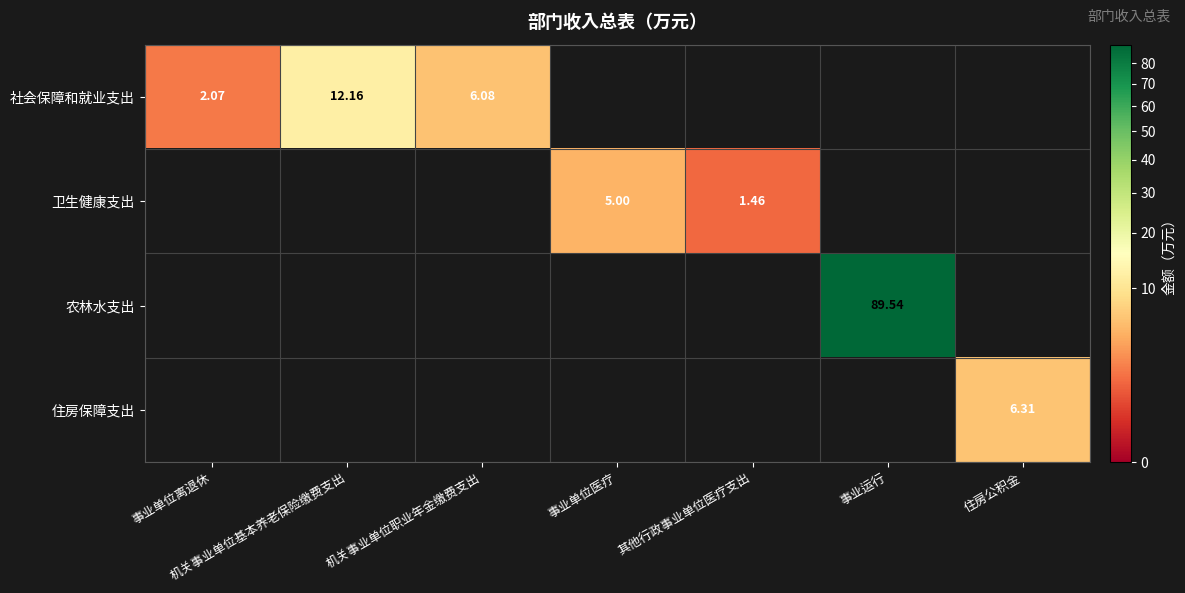

Which series has the widest spread of values?

社会保障和就业支出